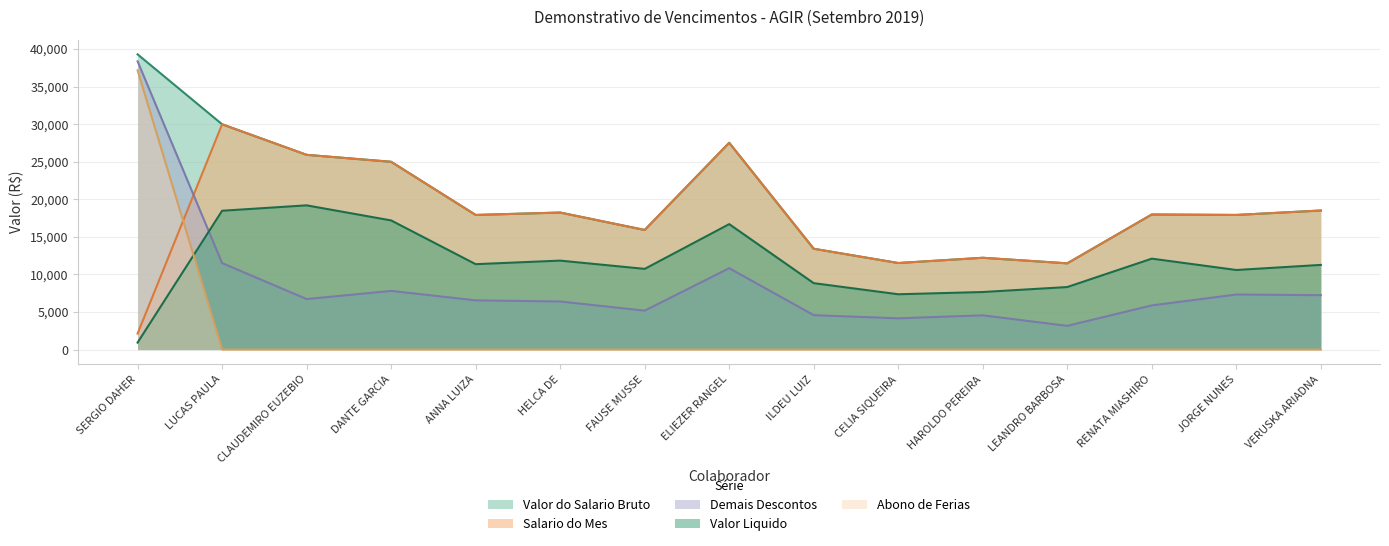

True or false: Abono de Ferias and Valor do Salario Bruto cross at least once.

False